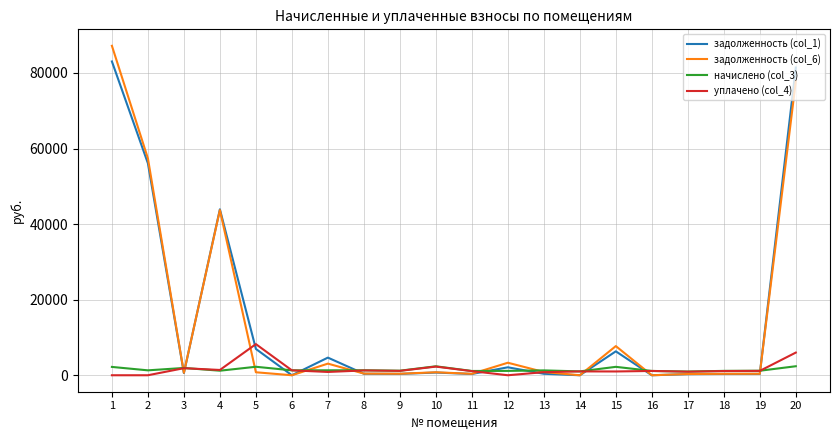

Which series has the widest spread of values?

задолженность (col_6)